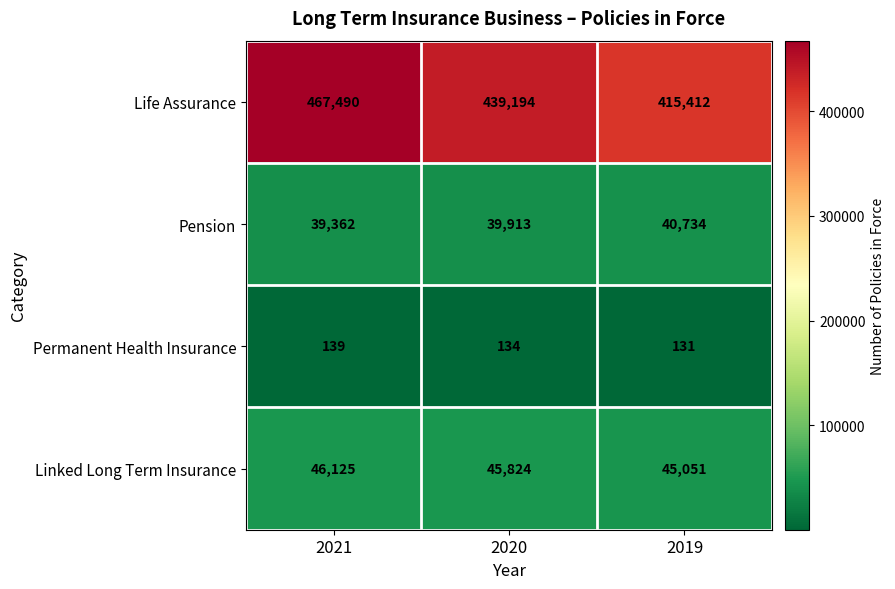

What is the spread (max minus min) of values at 2019?

415281